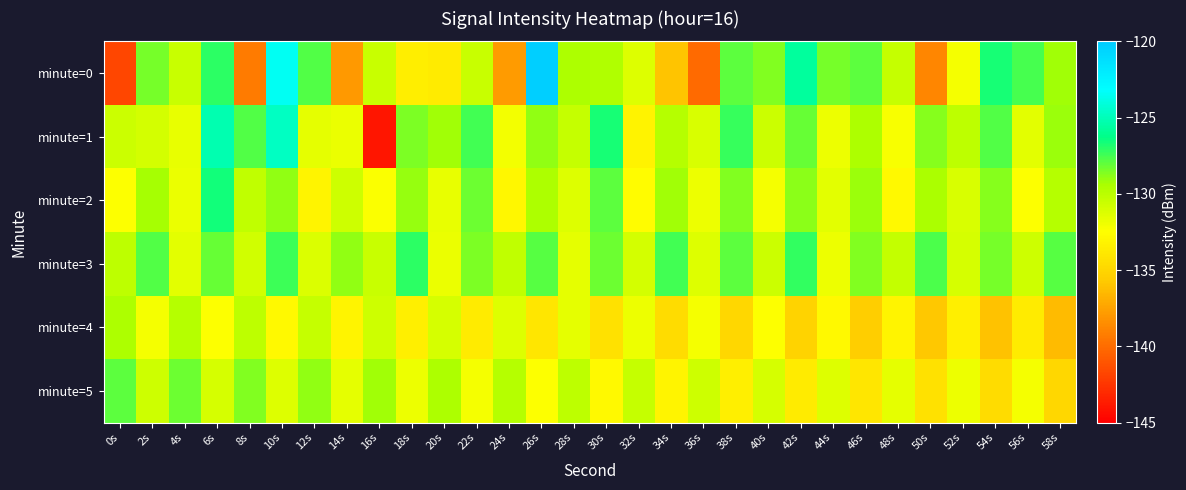

Which series has the widest spread of values?

minute=0